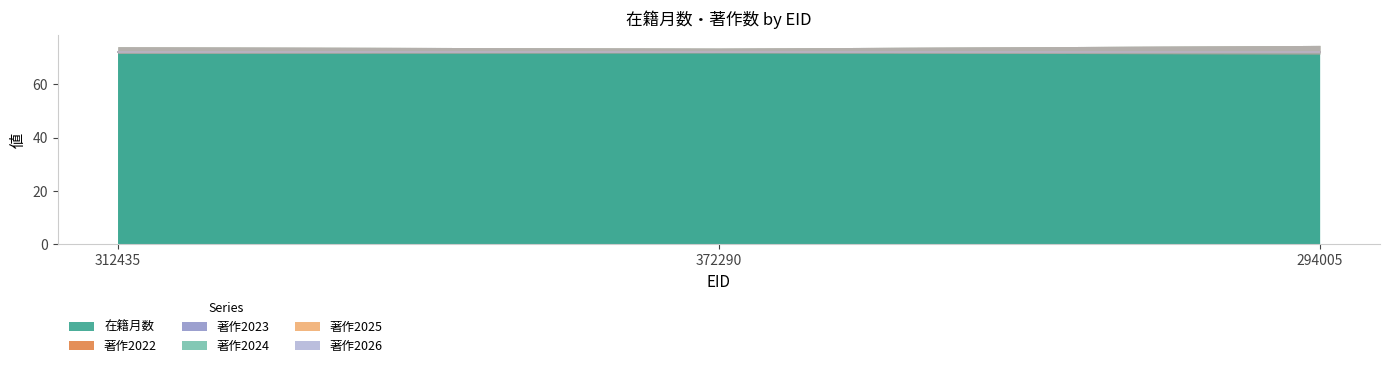

How many data points does each series have?

3